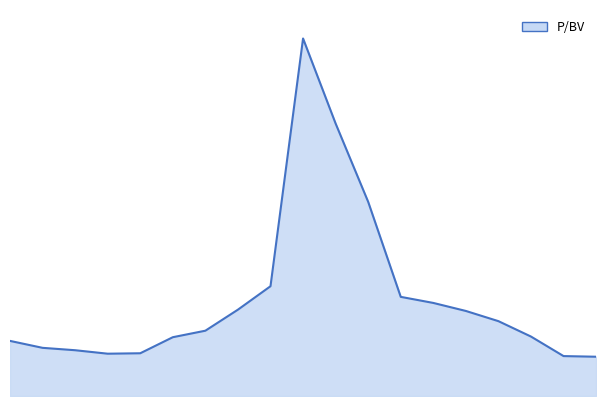

Does the chart display data point markers on the line(s)?

No